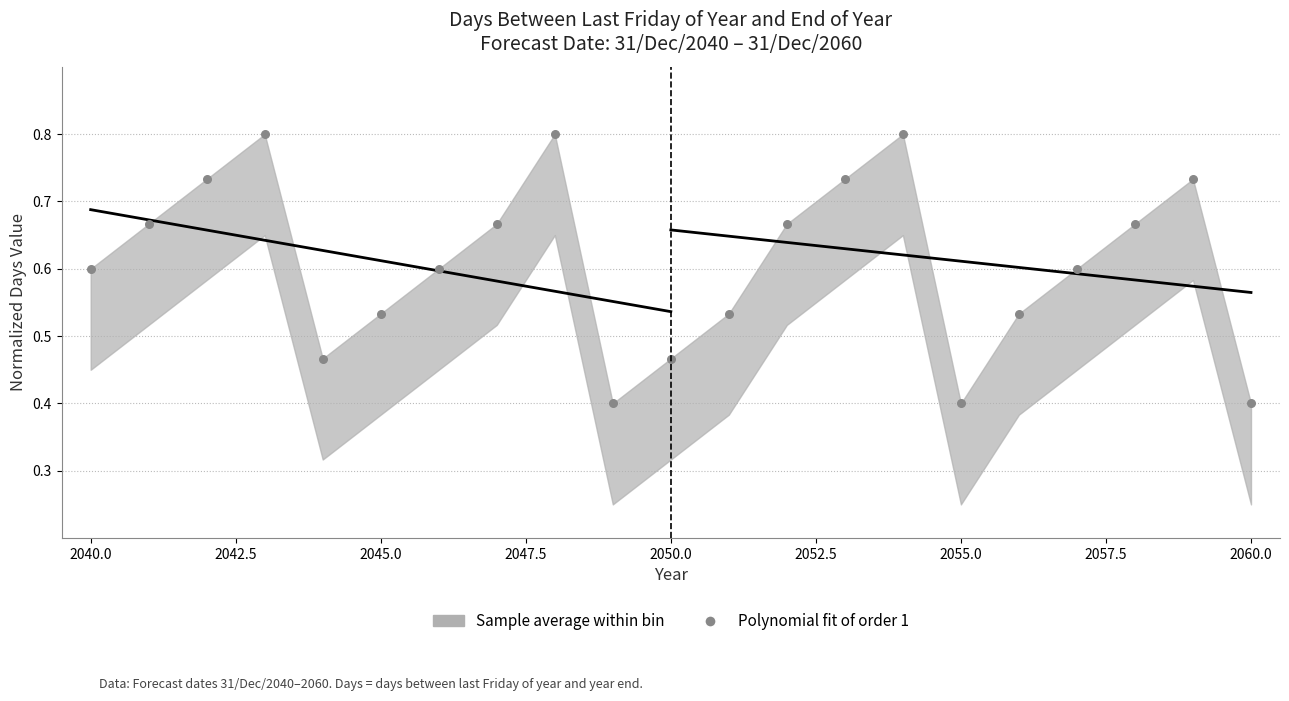

What is the range of X values (max minus min)?

20.0